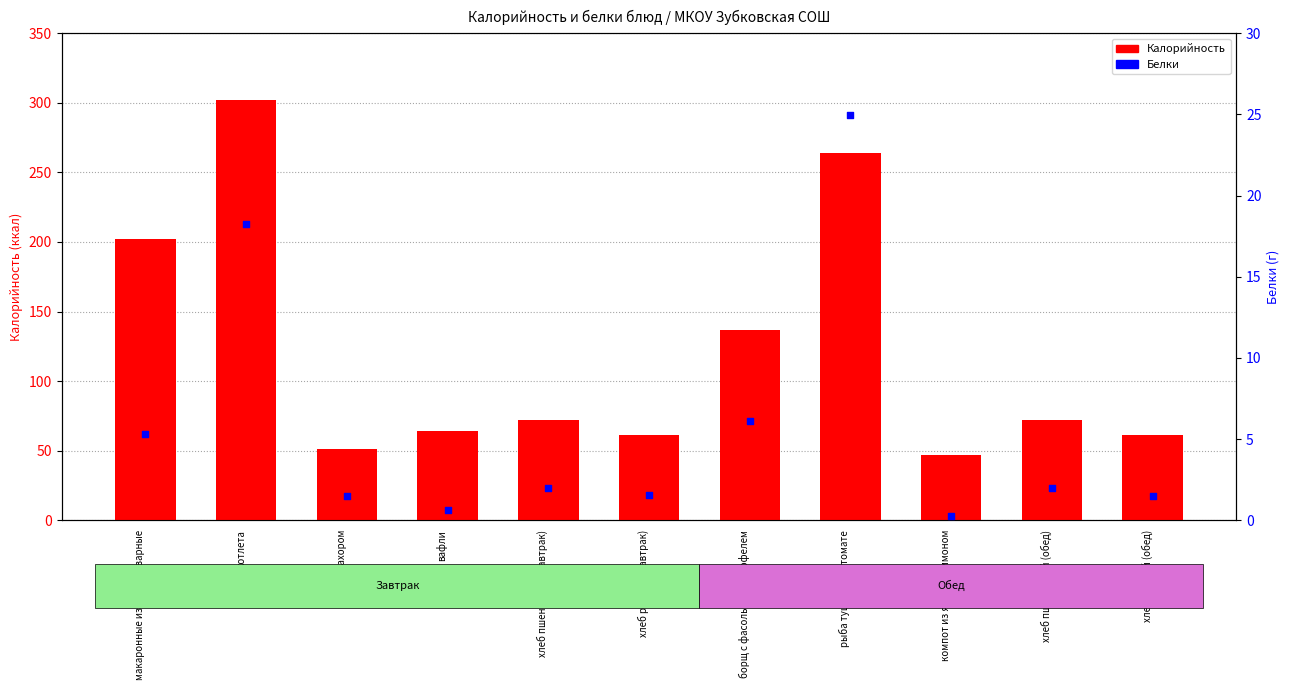

What is the total value across all series at котлета?

320.1